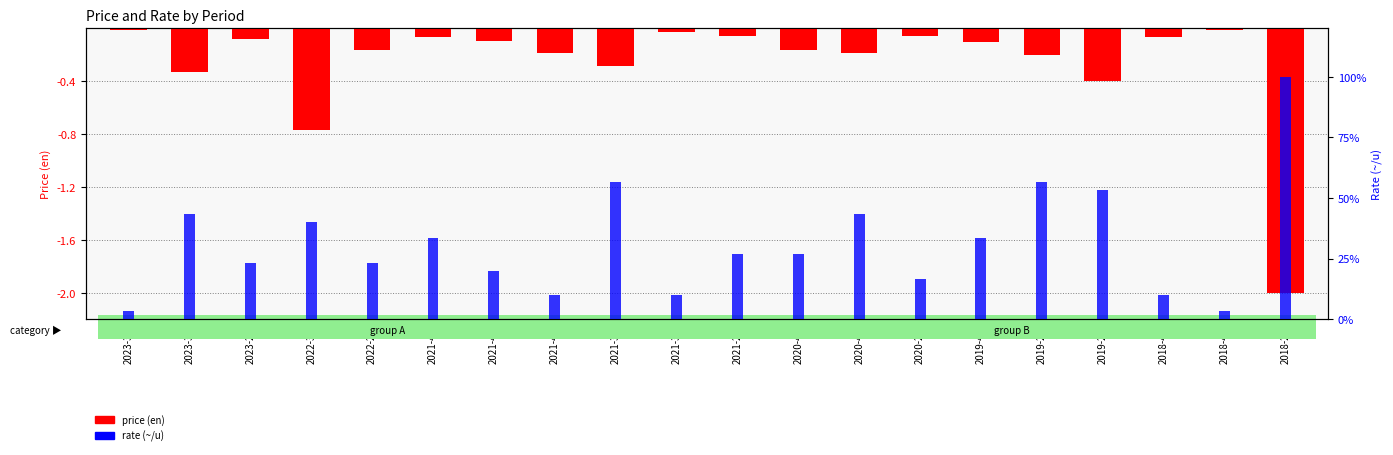

What is the value of the rate (~/u) bar at the 15th from the left?

33.3